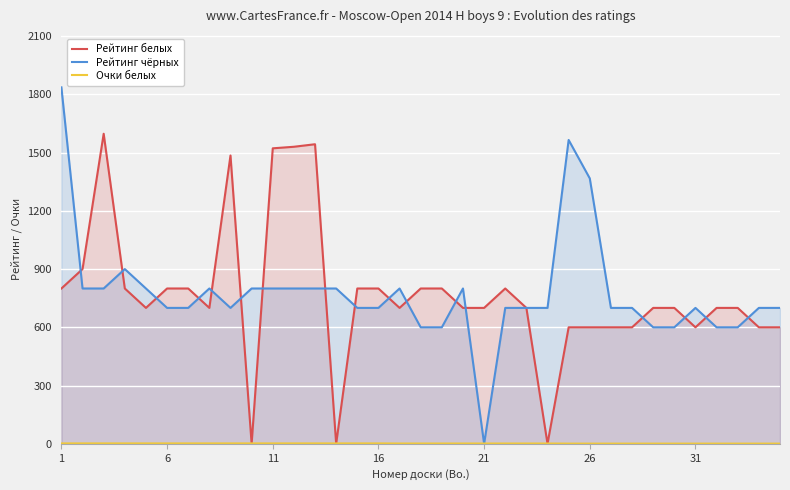

What is the maximum value shown in the chart?

1836.0